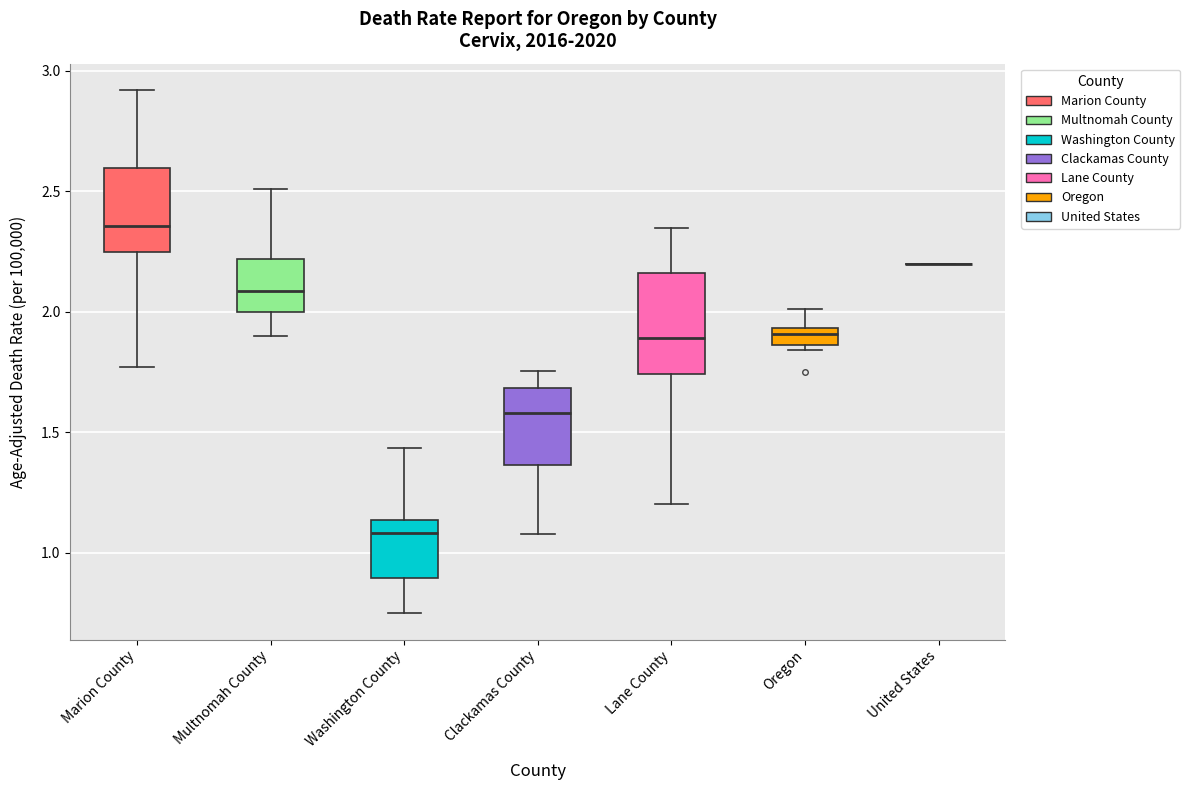

Where is the lower edge of the box for Oregon on the y-axis? The values are not printed on the chart, so give them approximately, as read against the axis.

1.85